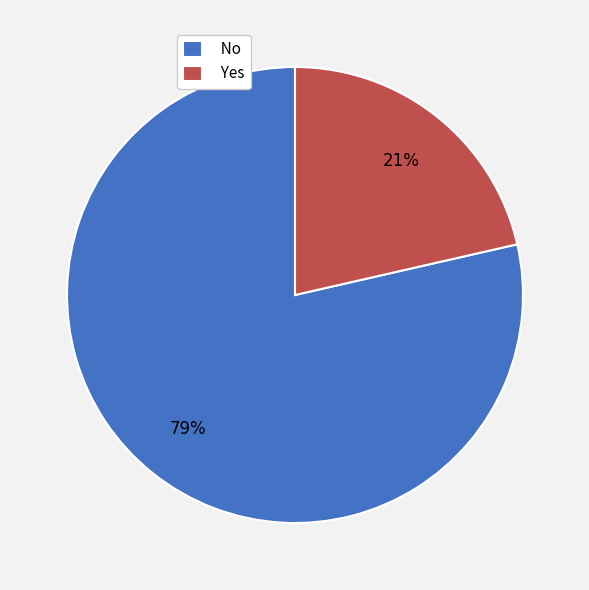

To the nearest percent, what portion does Yes represent?

21%